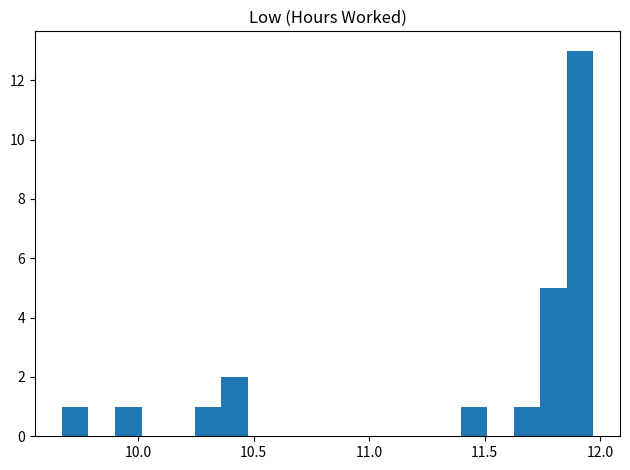

Read against the x-axis, roughly where is the centre of the tallest bar?

11.90